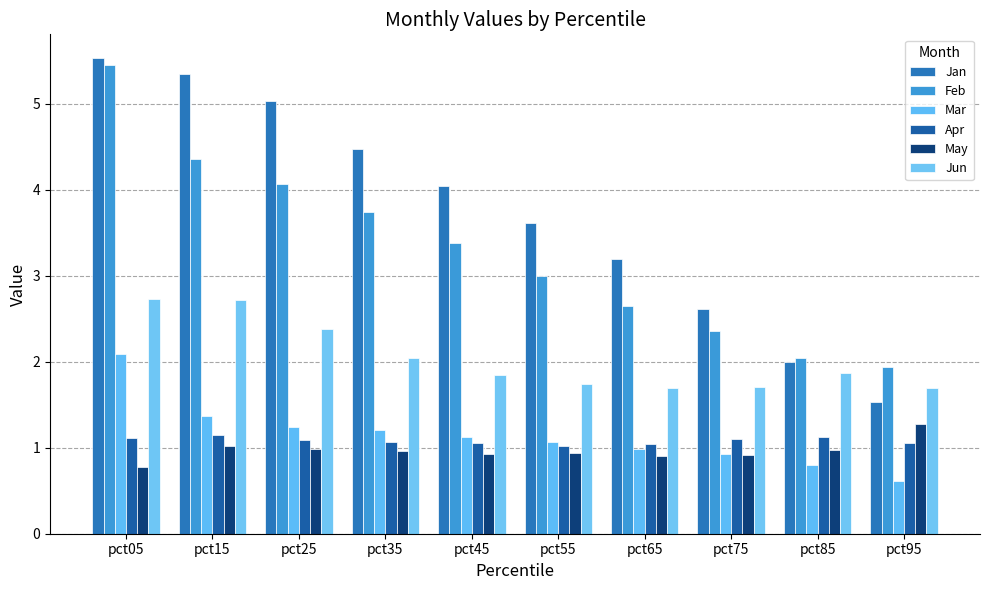

What is the greatest value displayed?

5.5